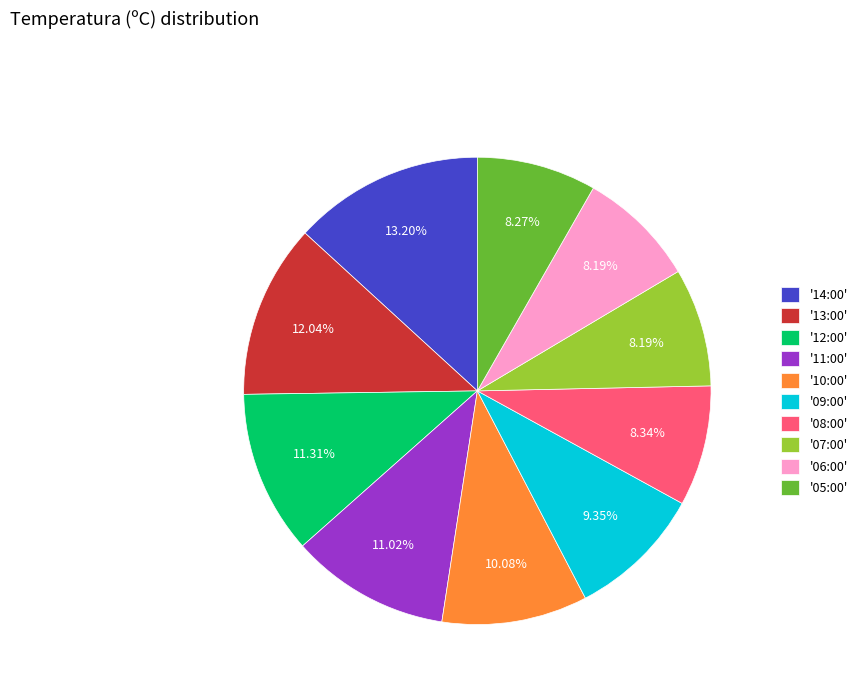

To the nearest percent, what is the average slice percentage?

10%